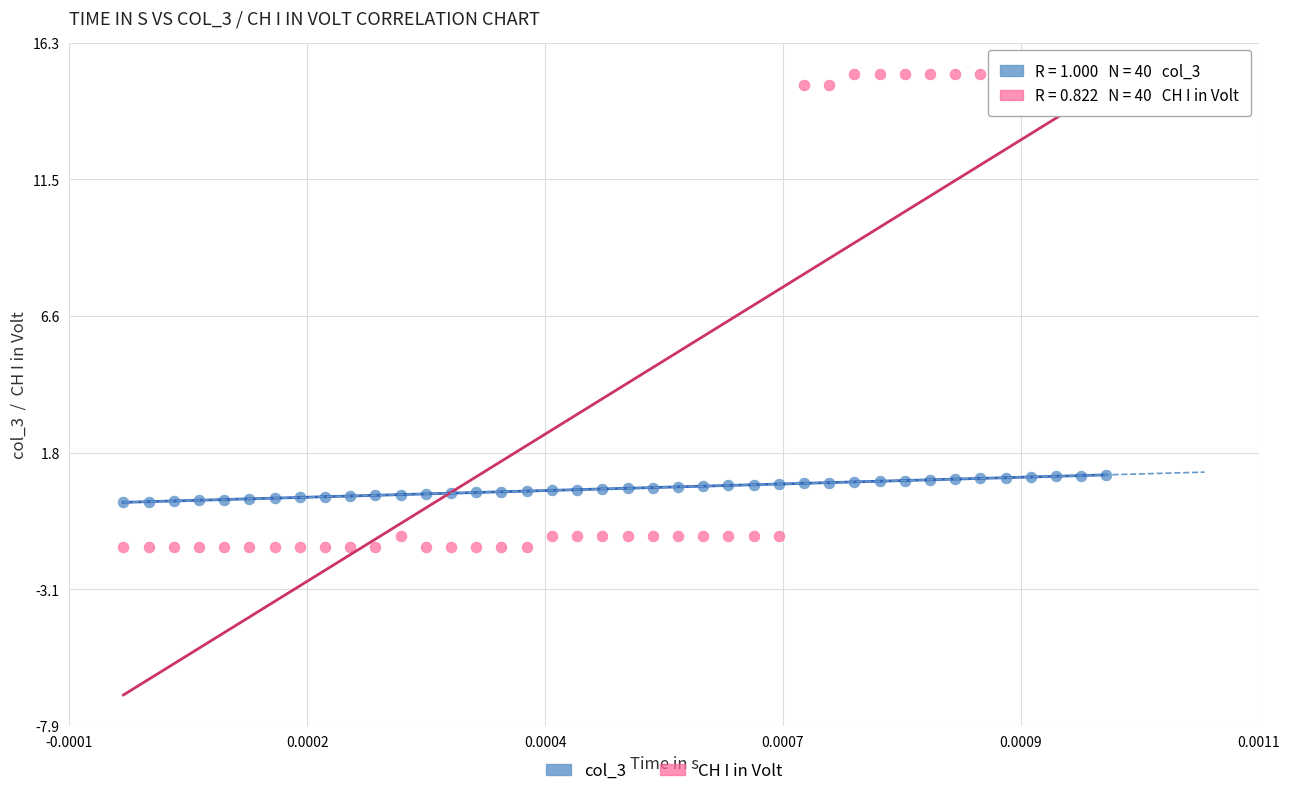

Which series contains the lowest Y value?

CH I in Volt